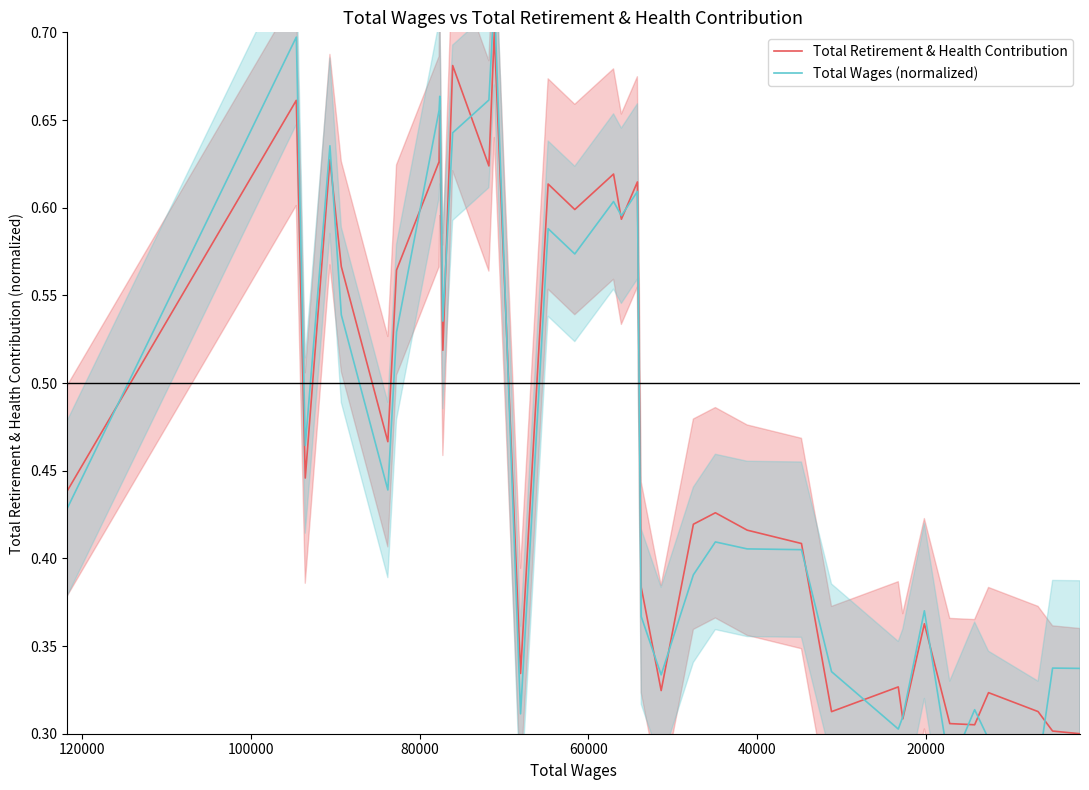

What is the smallest value displayed?

0.3